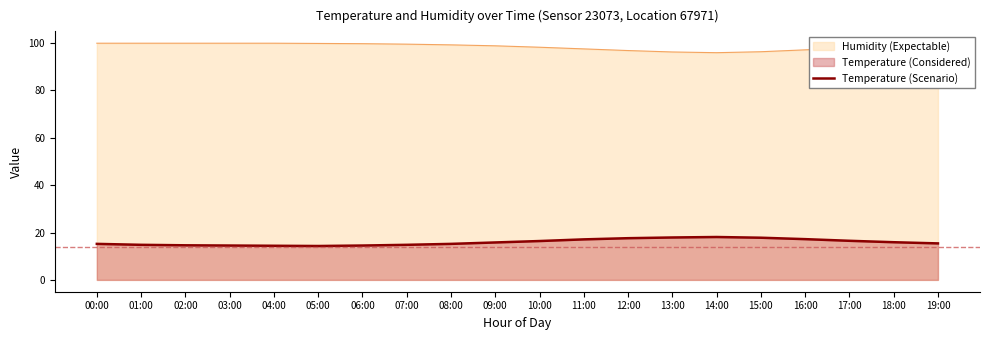

How many interior local valleys (lower than both neighbors) does the data have?

1